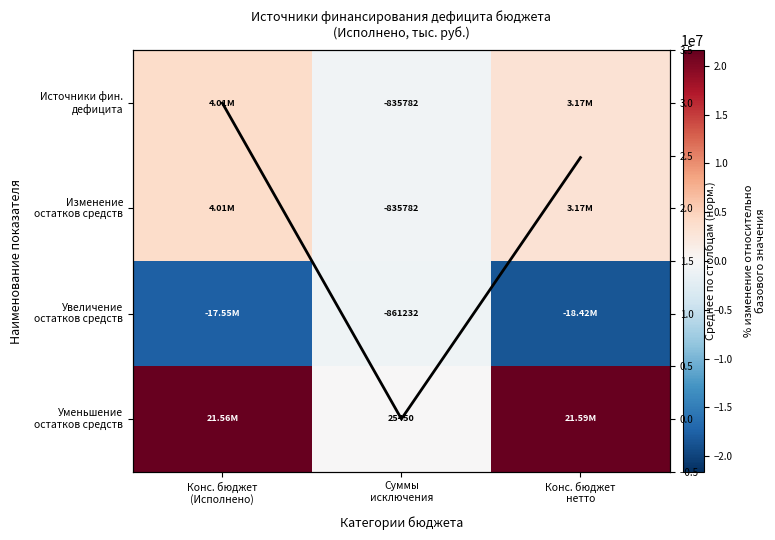

What is the total value across all series at Конс. бюджет
(Исполнено)?

12022359.8